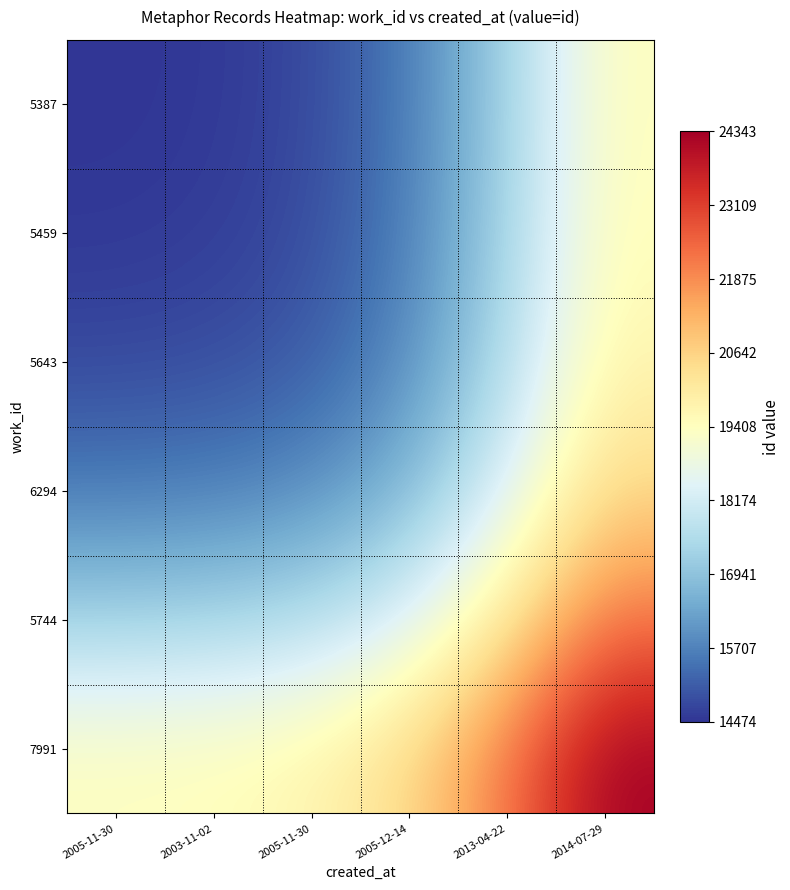

Reading left to right, extract all data points from this chart.

5387: 2005-11-30=14474.0	2003-11-02=14537.5	2005-11-30=14777.5	2005-12-14=15575.5	2013-04-22=17292.5	2014-07-29=19408.5
5459: 2005-11-30=14537.5	2003-11-02=14601.0	2005-11-30=14841.0	2005-12-14=15639.0	2013-04-22=17356.0	2014-07-29=19472.0
5643: 2005-11-30=14777.5	2003-11-02=14841.0	2005-11-30=15081.0	2005-12-14=15879.0	2013-04-22=17596.0	2014-07-29=19712.0
6294: 2005-11-30=15575.5	2003-11-02=15639.0	2005-11-30=15879.0	2005-12-14=16677.0	2013-04-22=18394.0	2014-07-29=20510.0
5744: 2005-11-30=17292.5	2003-11-02=17356.0	2005-11-30=17596.0	2005-12-14=18394.0	2013-04-22=20111.0	2014-07-29=22227.0
7991: 2005-11-30=19408.5	2003-11-02=19472.0	2005-11-30=19712.0	2005-12-14=20510.0	2013-04-22=22227.0	2014-07-29=24343.0